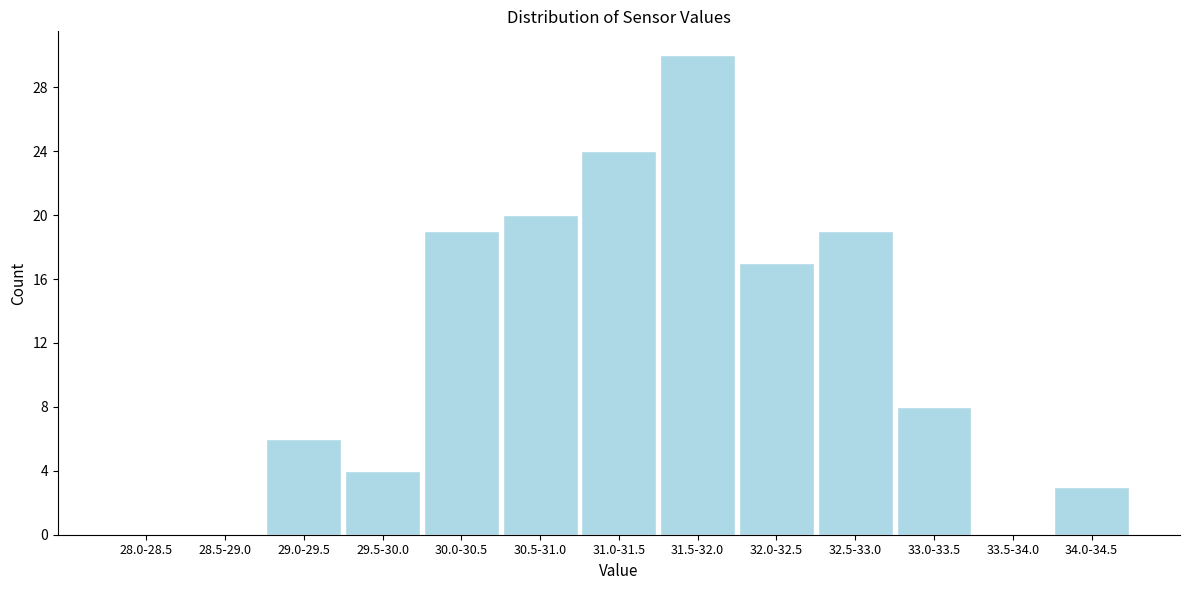

Reading left to right, transcribe all the data shown in this chart.

28.0-28.5=0	28.5-29.0=0	29.0-29.5=6	29.5-30.0=4	30.0-30.5=19	30.5-31.0=20	31.0-31.5=24	31.5-32.0=30	32.0-32.5=17	32.5-33.0=19	33.0-33.5=8	33.5-34.0=0	34.0-34.5=3